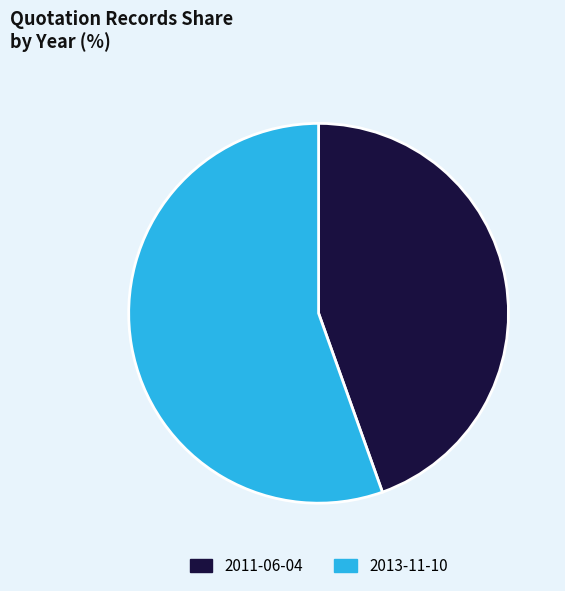

What is the smallest slice in the pie chart?

2011-06-04